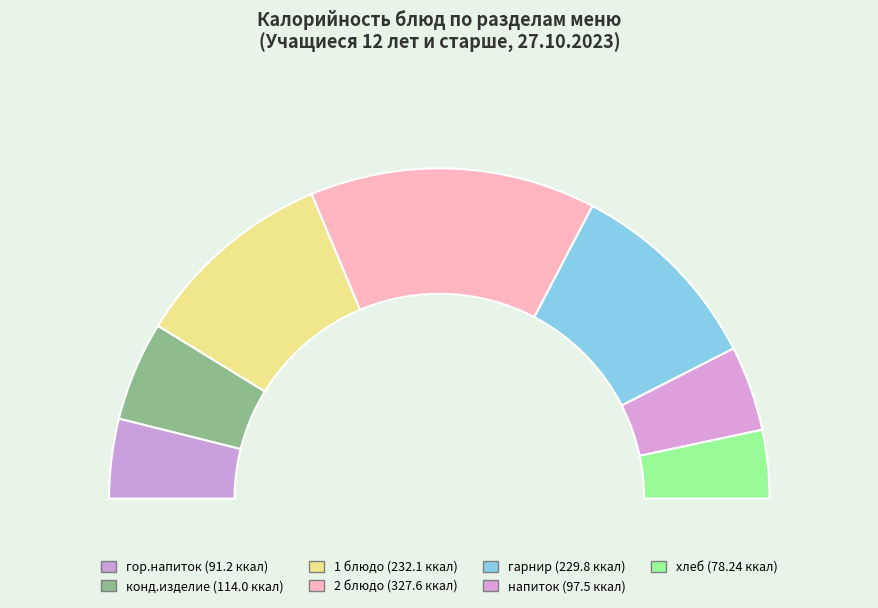

What percentage do гор.напиток and хлеб together represent?

14.5%